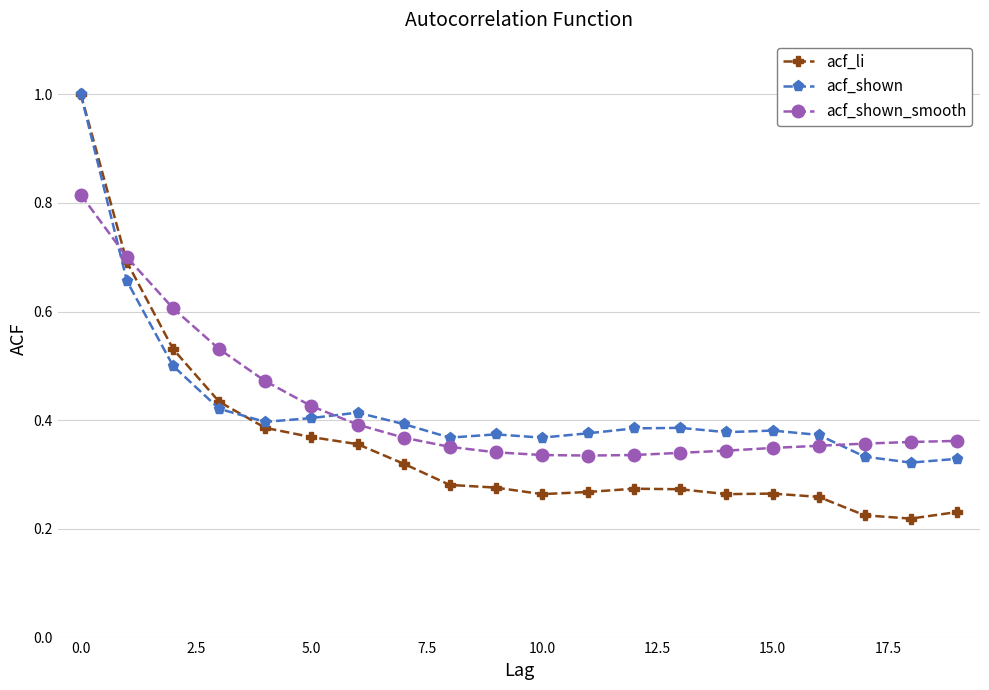

Which series has the largest range (max minus min)?

acf_li